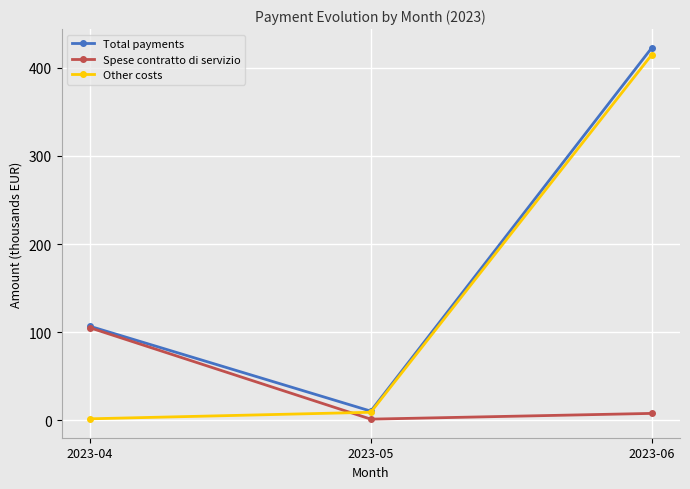

What is the sum of all Spese contratto di servizio values?

114.2